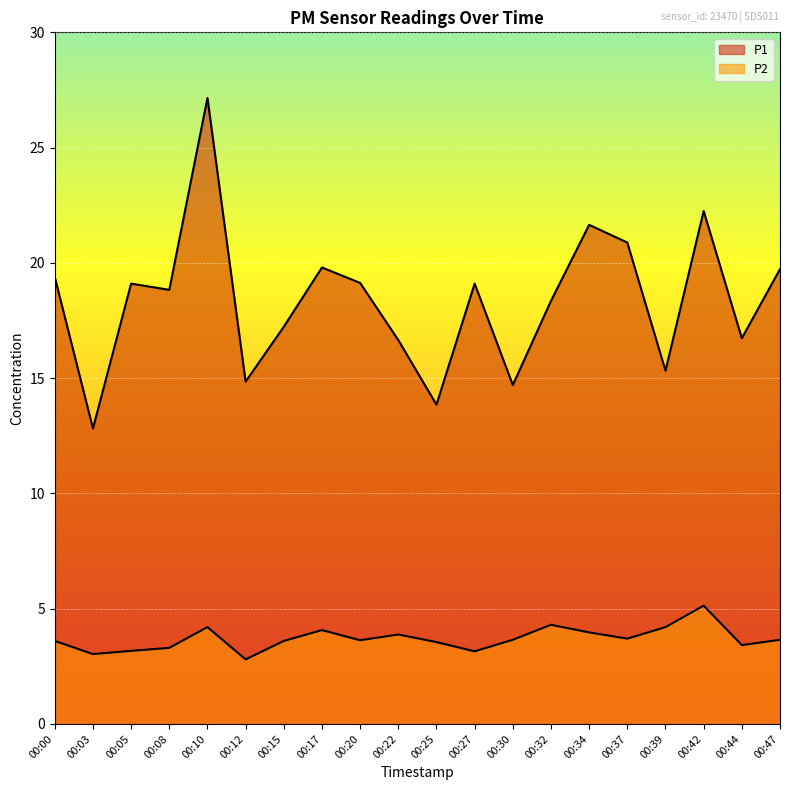

Reading left to right, extract all data points from this chart.

P1: 19.4	12.8	19.1	18.8	27.1	14.8	17.2	19.8	19.1	16.6	13.8	19.1	14.7	18.4	21.6	20.9	15.3	22.2	16.7	19.7
P2: 3.6	3.0	3.2	3.3	4.2	2.8	3.6	4.1	3.6	3.9	3.5	3.1	3.6	4.3	4.0	3.7	4.2	5.1	3.4	3.6